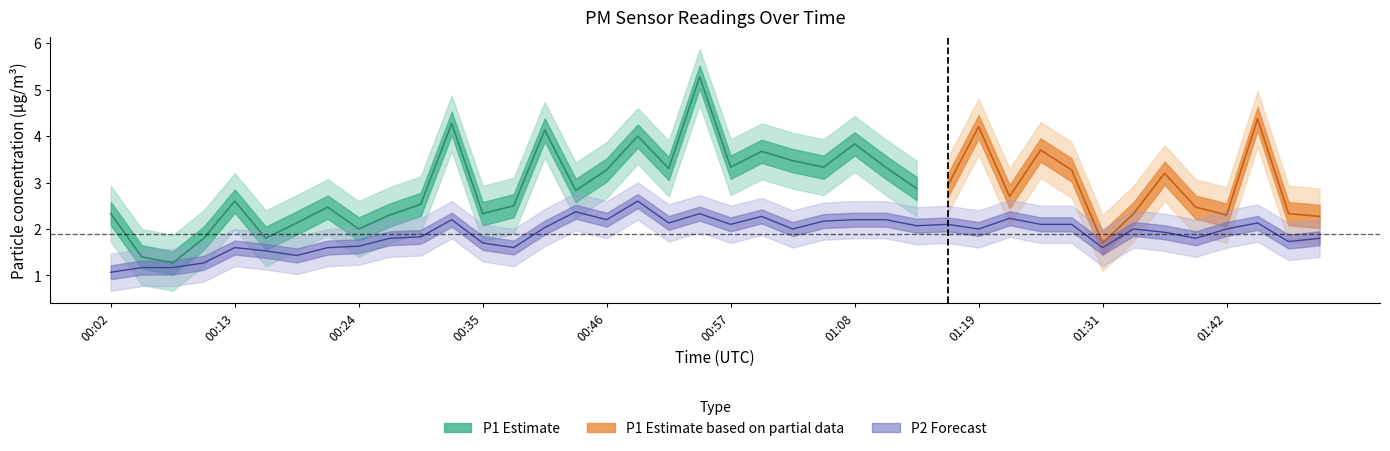

Where does the data first go above 2?

00:32